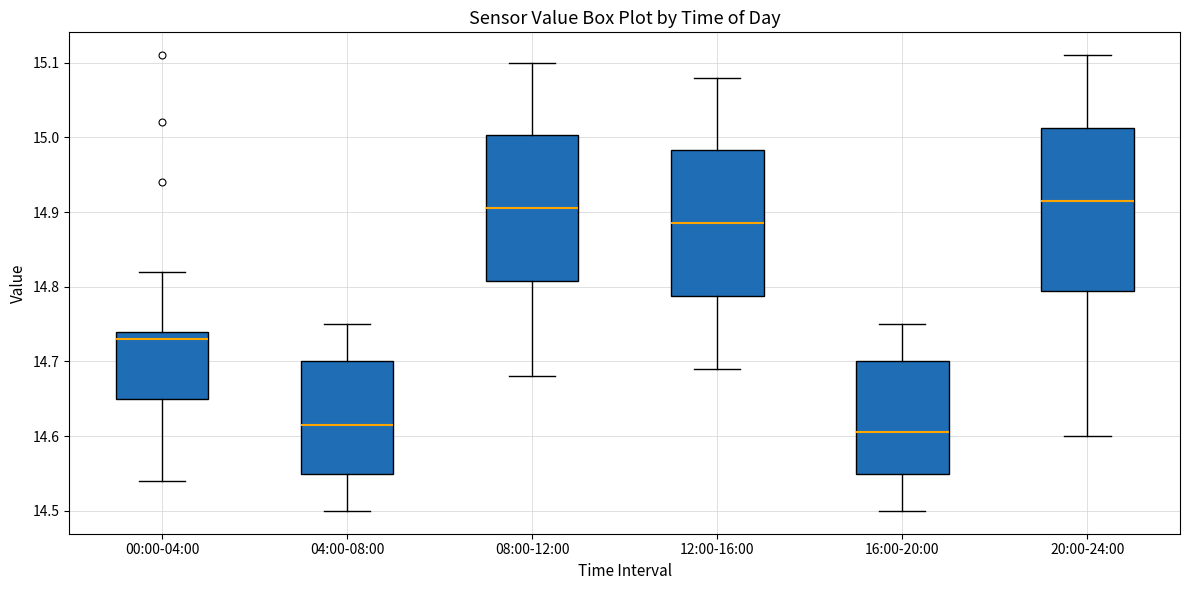

Which box is the tallest, from its lower edge to its upper edge?

20:00-24:00